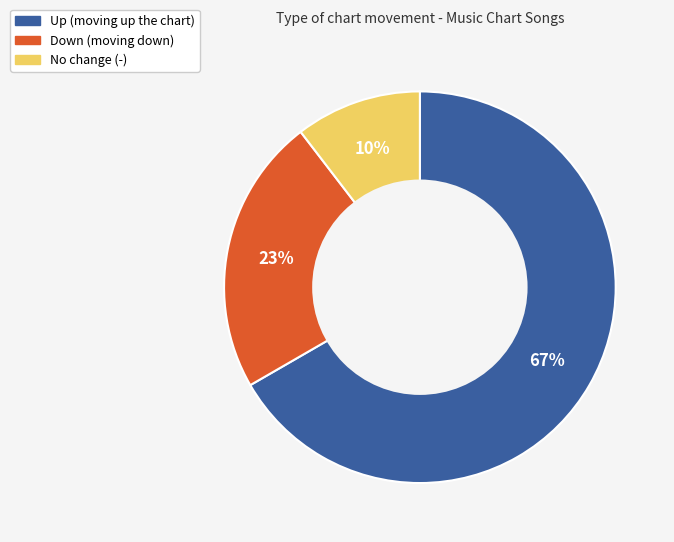

To the nearest percent, what is the average slice percentage?

33%